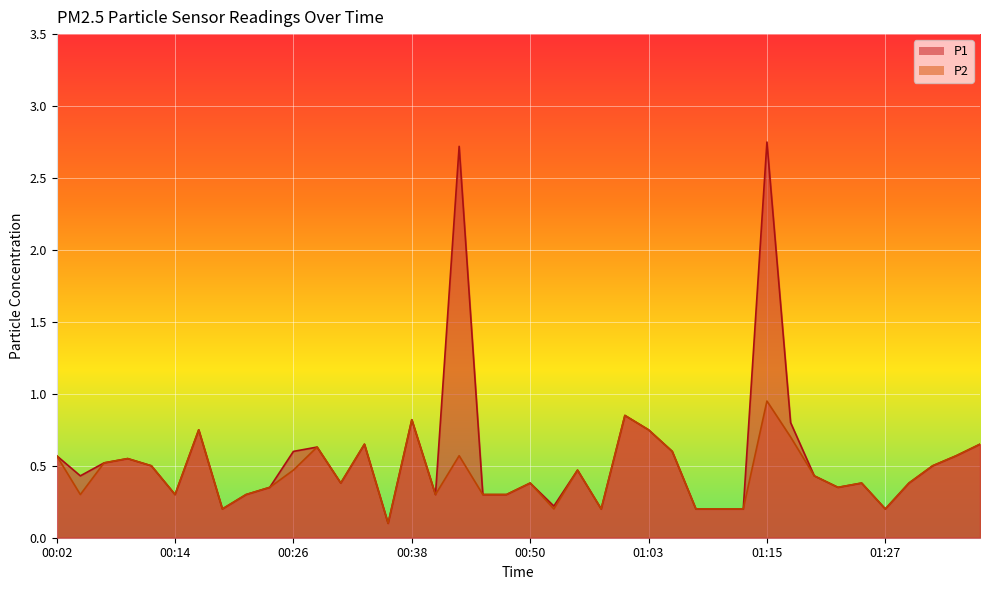

What is the smallest value displayed?

0.1